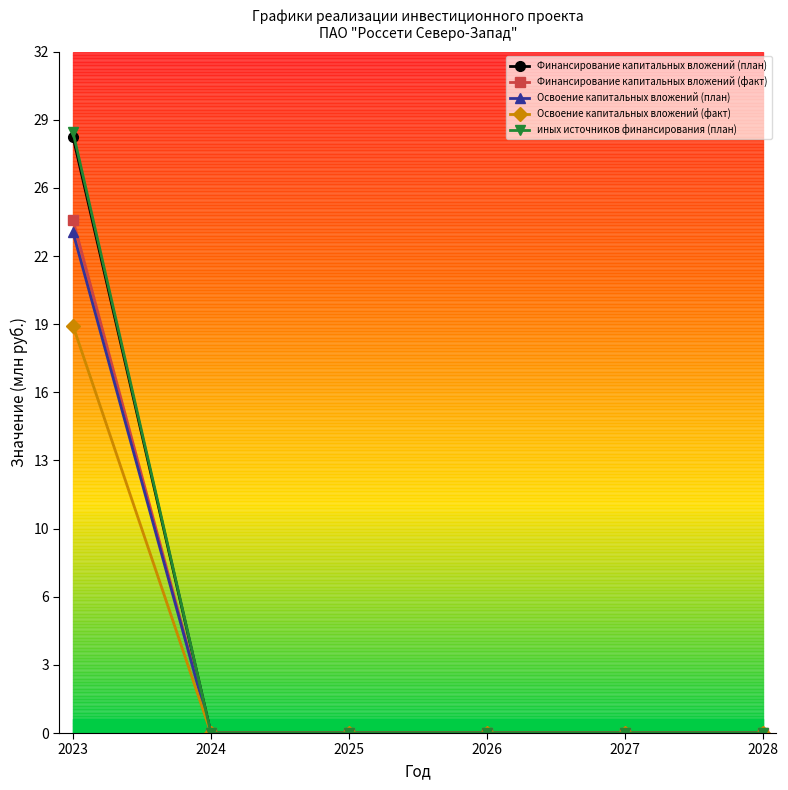

Reading right to left, extract all data points from this chart.

Финансирование капитальных вложений (план): 0.0	0.0	0.0	0.0	0.0	28.0
Финансирование капитальных вложений (факт): 0.0	0.0	0.0	0.0	0.0	24.1
Освоение капитальных вложений (план): 0.0	0.0	0.0	0.0	0.0	23.5
Освоение капитальных вложений (факт): 0.0	0.0	0.0	0.0	0.0	19.1
иных источников финансирования (план): 0.0	0.0	0.0	0.0	0.0	28.2